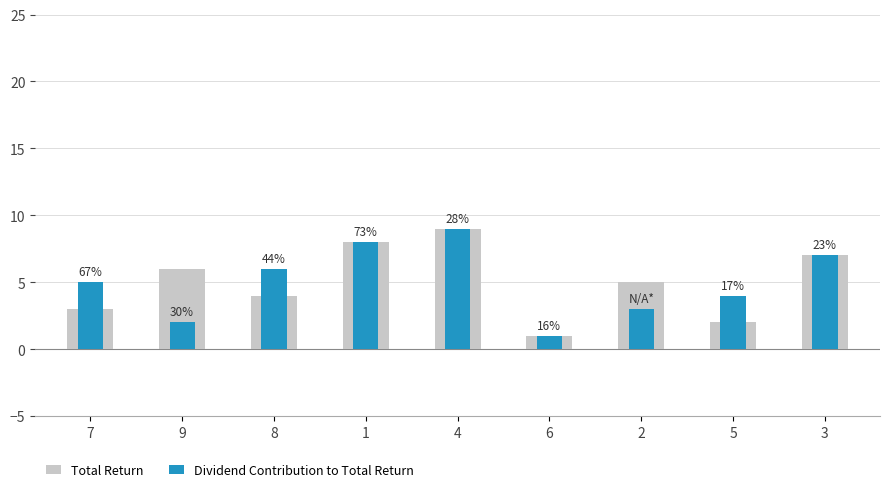

What are all the series names shown in the legend?

Total Return, Dividend Contribution to Total Return